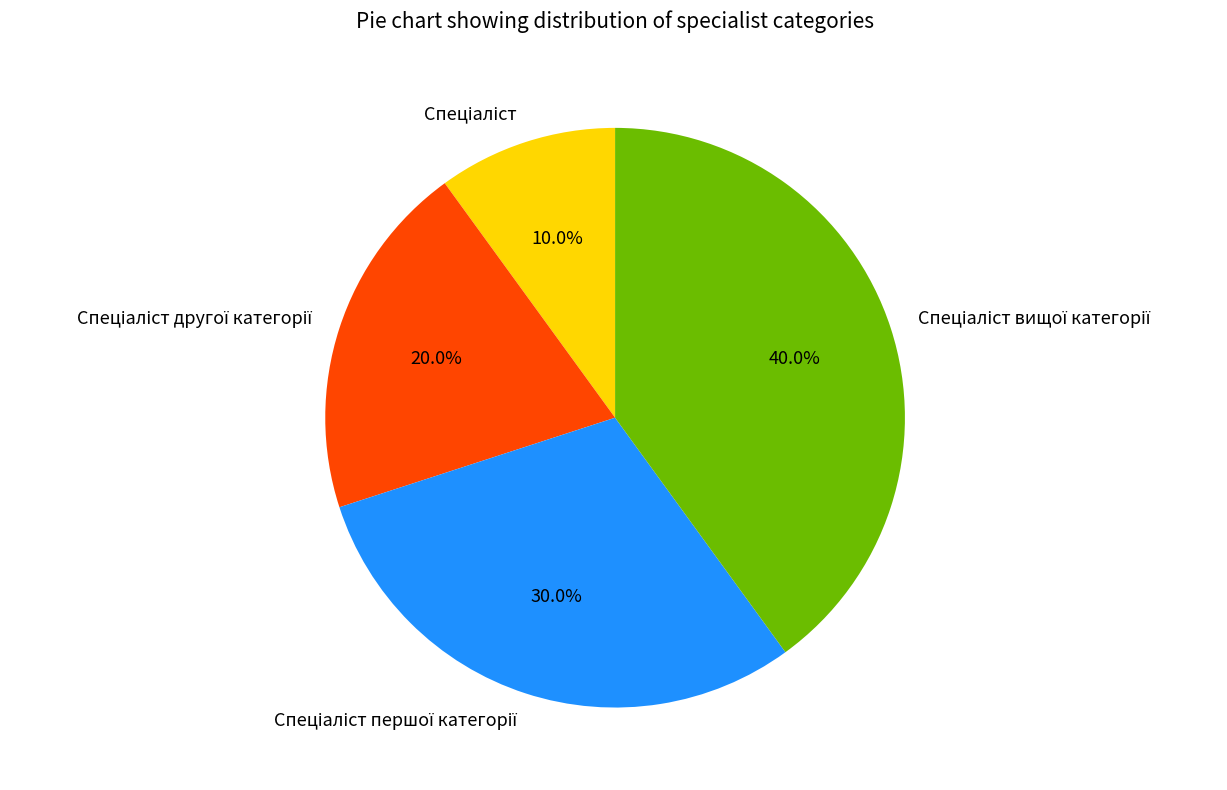

Does any single category account for the majority?

No